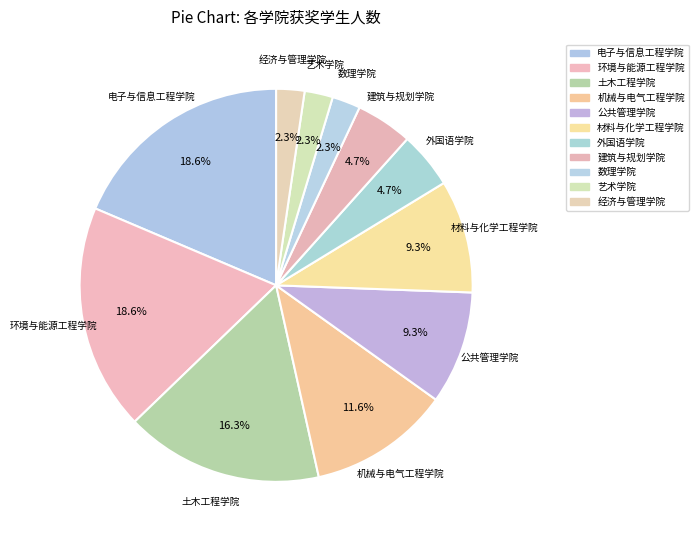

Which has a higher value, 经济与管理学院 or 外国语学院?

外国语学院